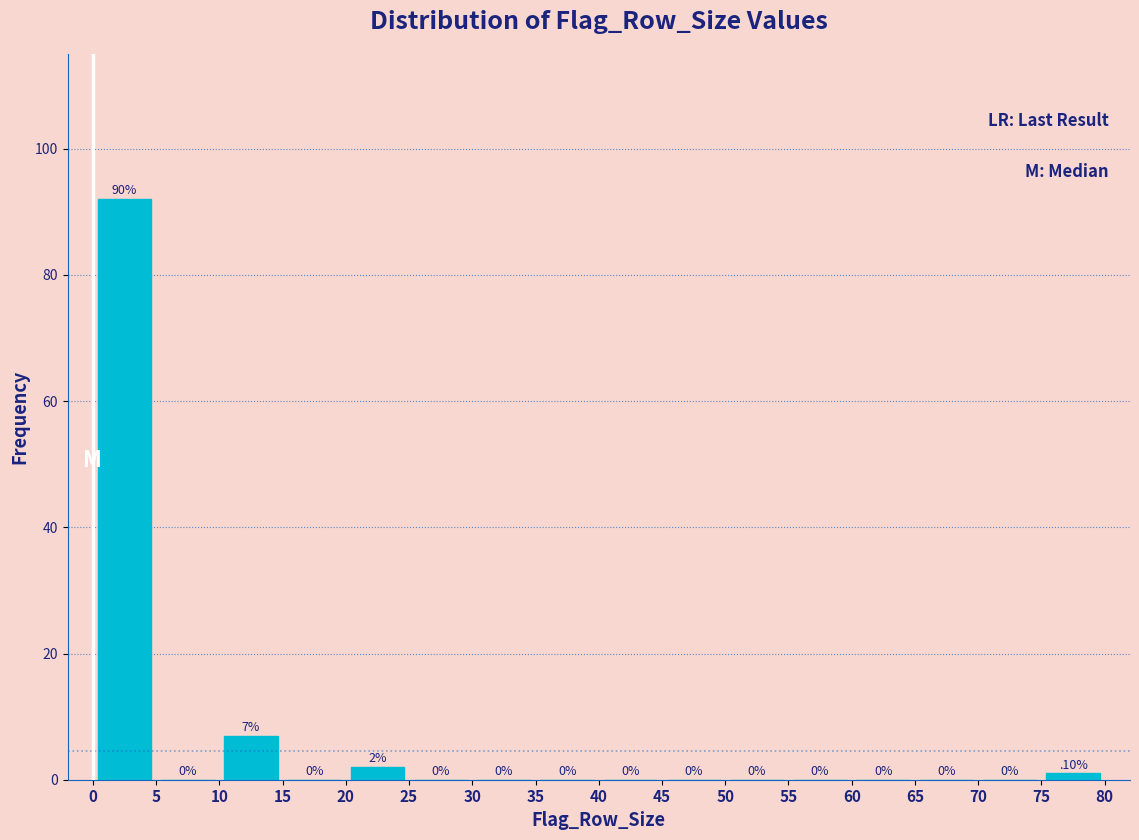

Over which range of the x-axis is the bar tallest?

0 to 5